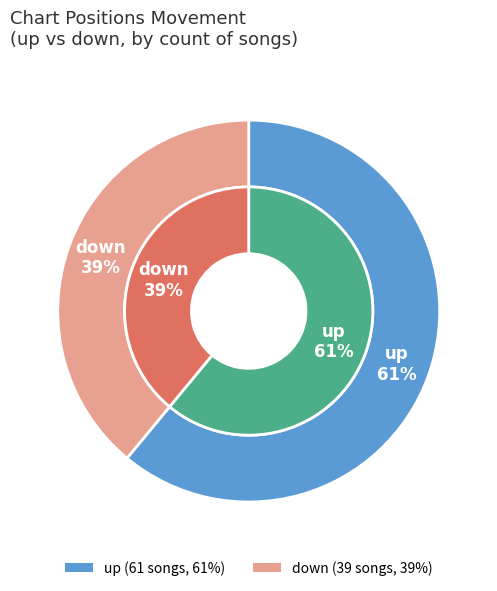

Does up represent more than half of the total?

Yes